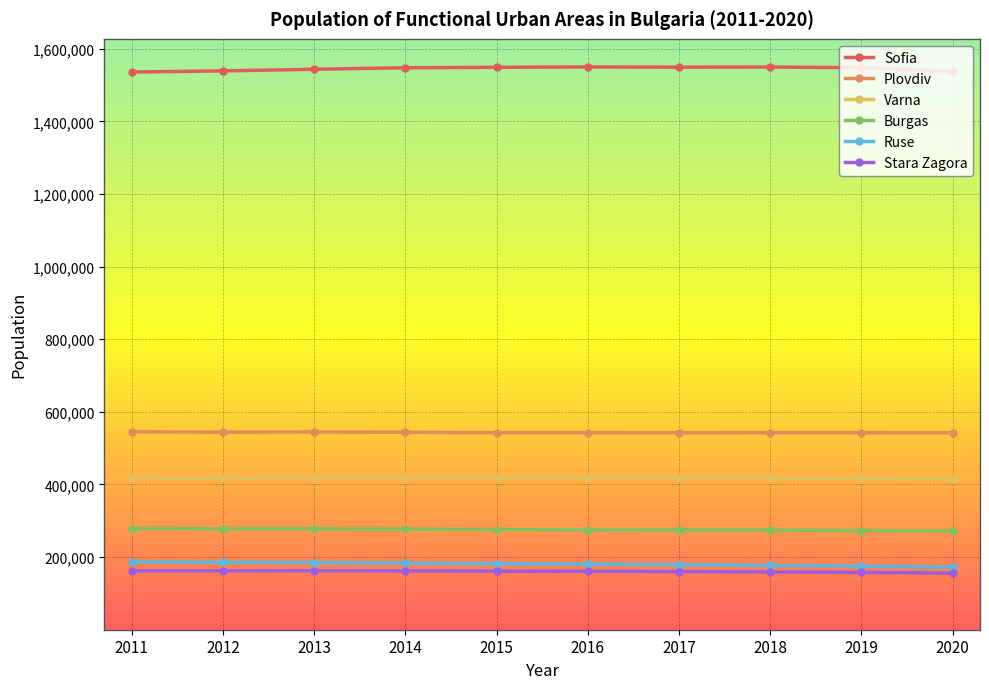

In Varna, how many points are lower than both neighbors (excluding endpoints)?

2